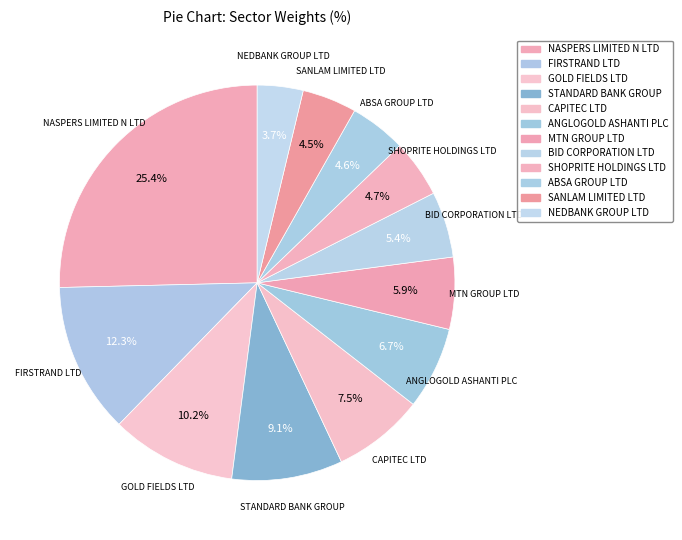

Which category has the biggest portion of the pie?

NASPERS LIMITED N LTD